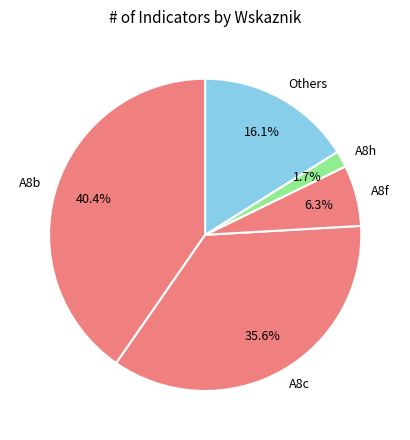

Does A8h account for over 50% of the chart?

No